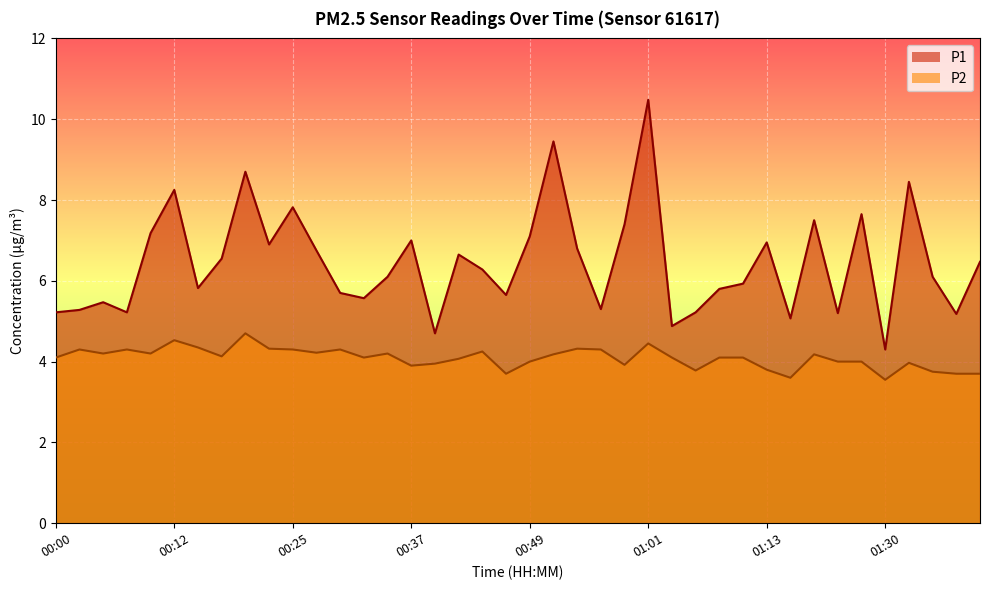

Reading right to left, what are all the values shown in this chart?

P1: 6.5	5.2	6.1	8.4	4.3	7.7	5.2	7.5	5.1	7.0	5.9	5.8	5.2	4.9	10.5	7.4	5.3	6.8	9.4	7.1	5.7	6.3	6.7	4.7	7.0	6.1	5.6	5.7	6.8	7.8	6.9	8.7	6.5	5.8	8.2	7.2	5.2	5.5	5.3	5.2
P2: 3.7	3.7	3.8	4.0	3.5	4.0	4.0	4.2	3.6	3.8	4.1	4.1	3.8	4.1	4.5	3.9	4.3	4.3	4.2	4.0	3.7	4.2	4.1	4.0	3.9	4.2	4.1	4.3	4.2	4.3	4.3	4.7	4.1	4.3	4.5	4.2	4.3	4.2	4.3	4.1